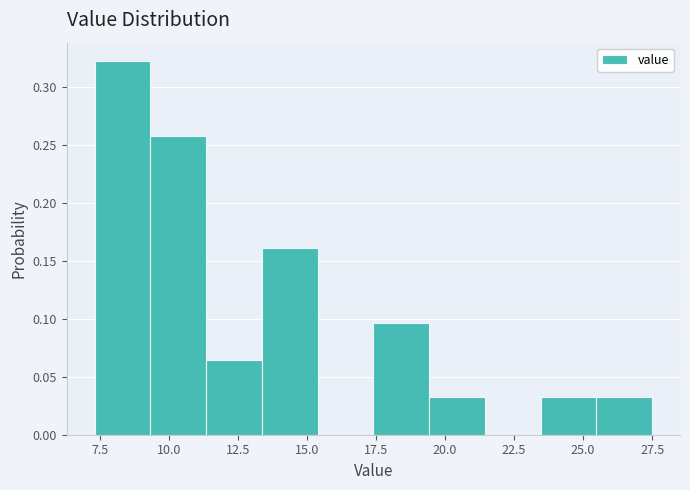

Reading left to right, list every bar in this chart as the range it spans on the x-axis followed by its height. Neither the bar edges nor the heights are printed on the chart, so give them approximately, as read against the axes.

7.5 to 9.5: 0.325
9.5 to 11.5: 0.260
11.5 to 13.5: 0.065
13.5 to 15.5: 0.160
15.5 to 17.5: 0
17.5 to 19.5: 0.095
19.5 to 21.5: 0.030
21.5 to 23.5: 0
23.5 to 25.5: 0.030
25.5 to 27.5: 0.030